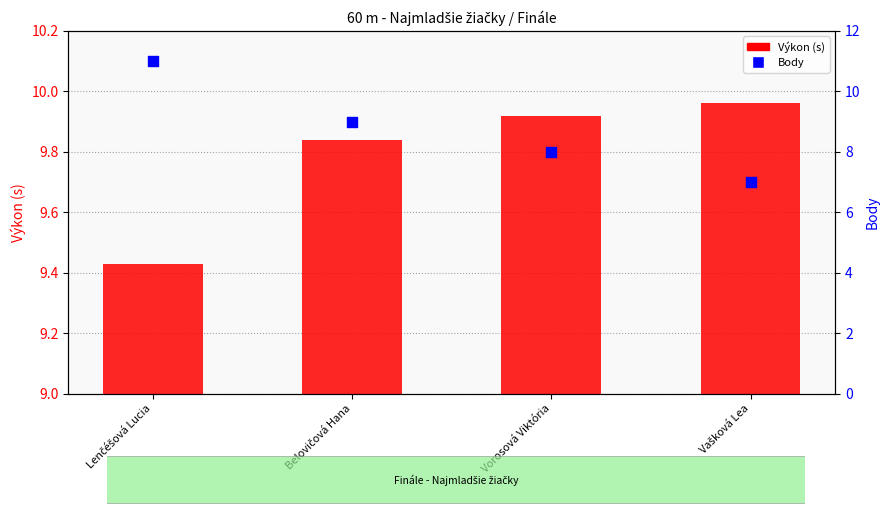

Which series has the largest Y range (max minus min)?

Body